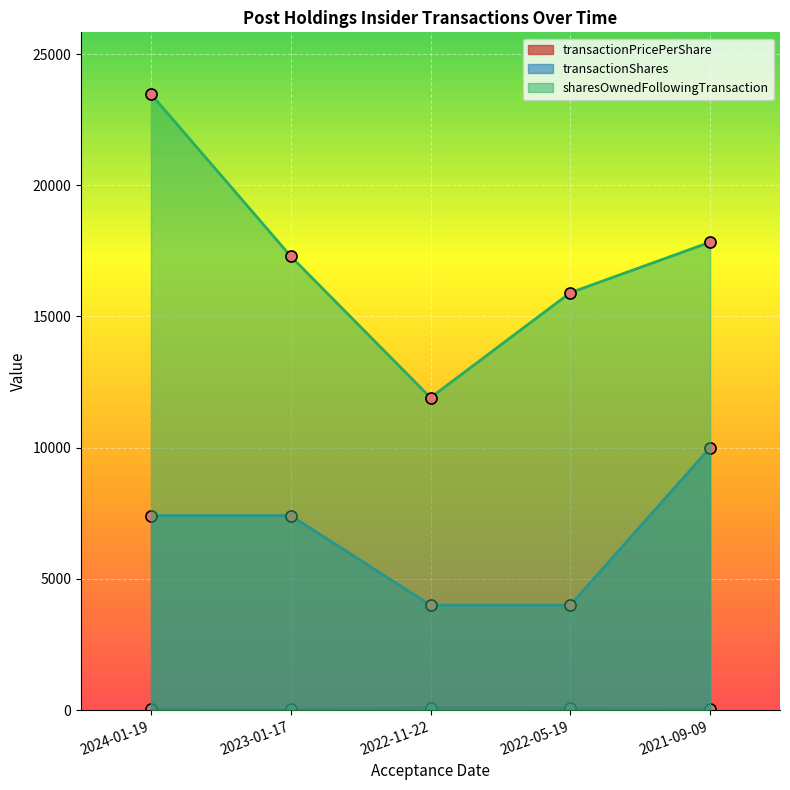

True or false: sharesOwnedFollowingTransaction and transactionShares intersect in this chart.

False